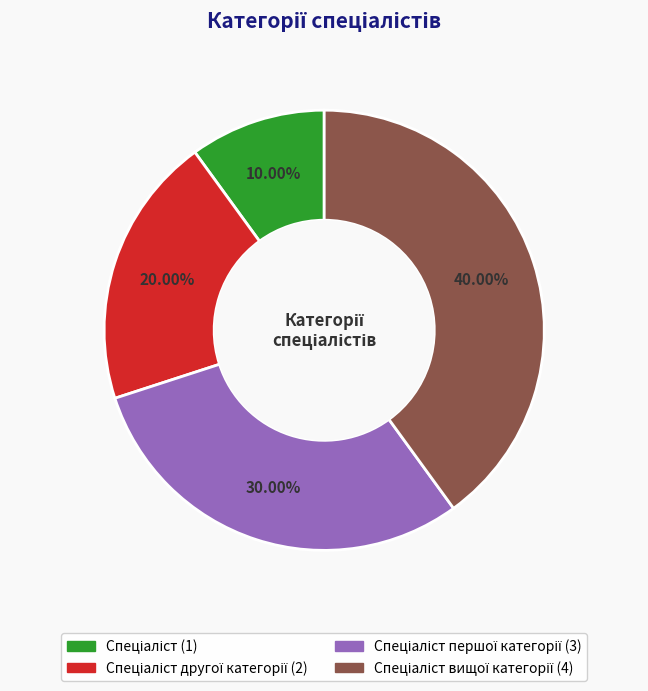

To the nearest percent, what is the difference between the largest and smallest slice percentages?

30%